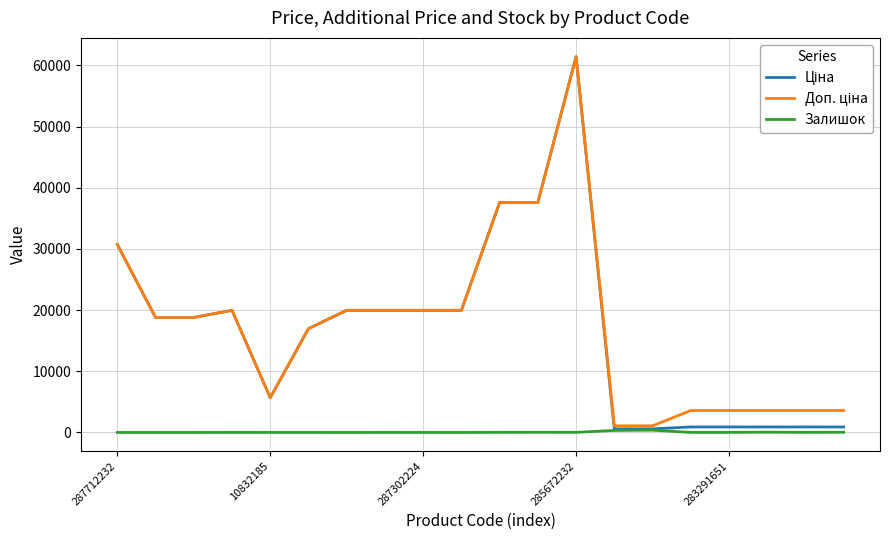

What is the maximum value shown in the chart?

61434.3